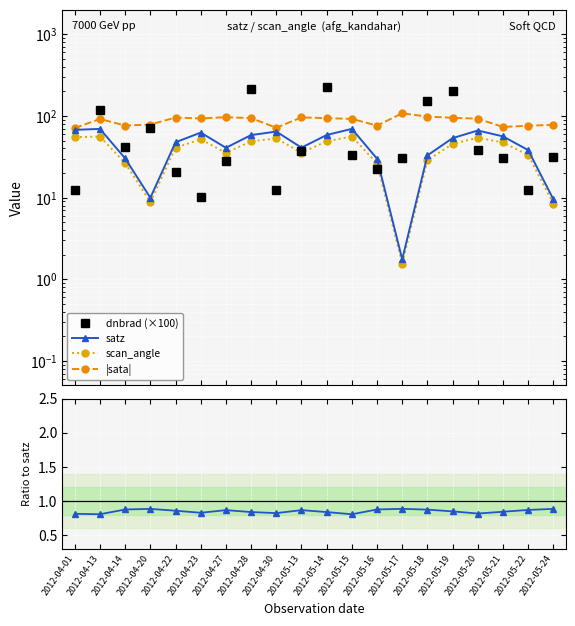

What is the sum of the dnbrad (×100) values at 2012-05-24 and 2012-04-22?

51.8